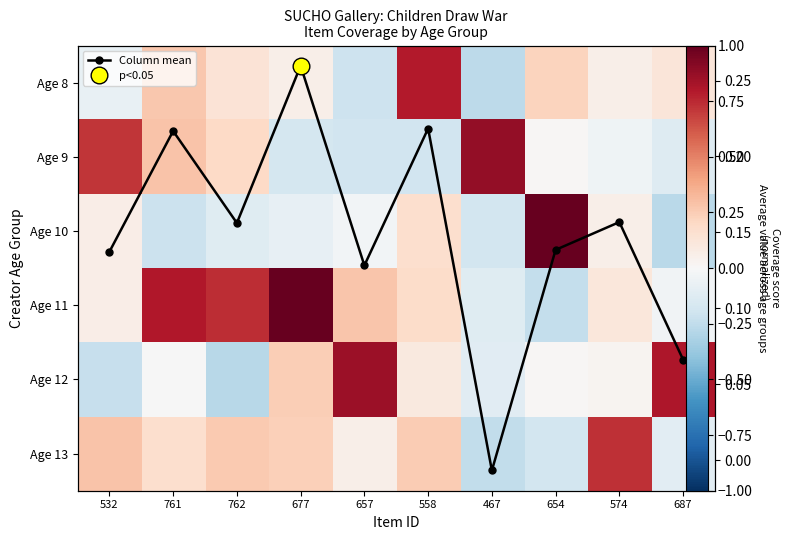

Is it true that Age 11 equals 0.7 at 762?

True